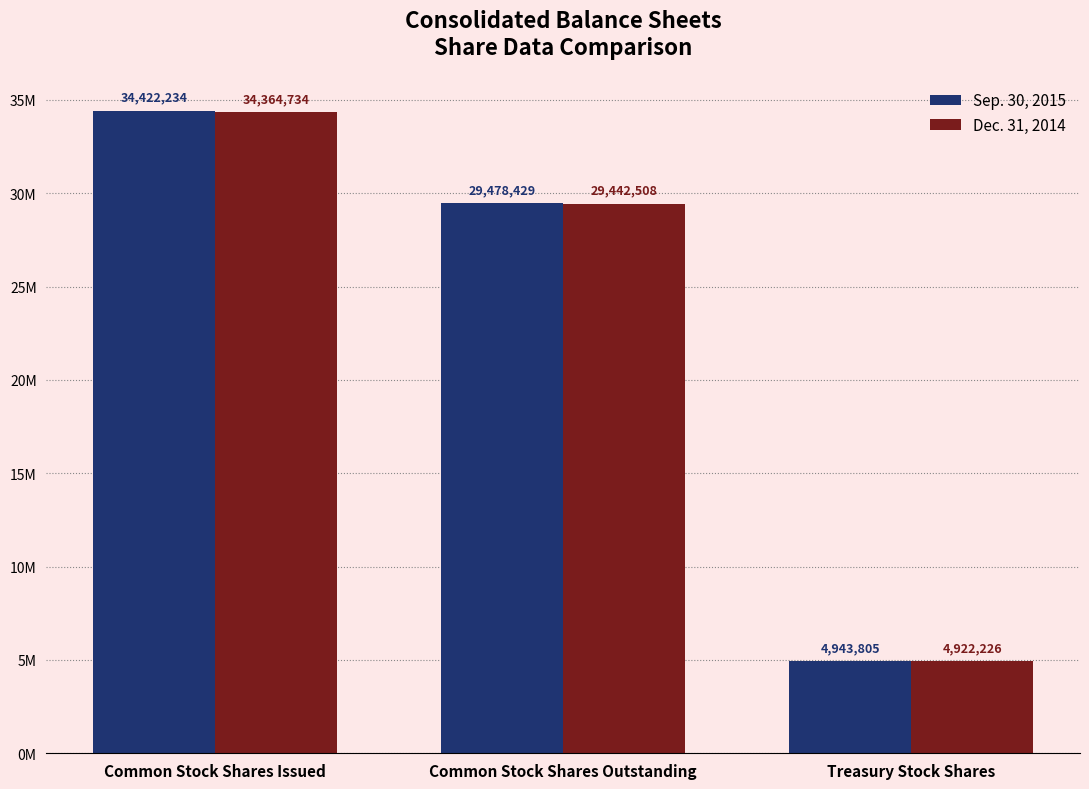

Reading left to right, transcribe all the data shown in this chart.

Sep. 30, 2015: 34422234	29478429	4943805
Dec. 31, 2014: 34364734	29442508	4922226